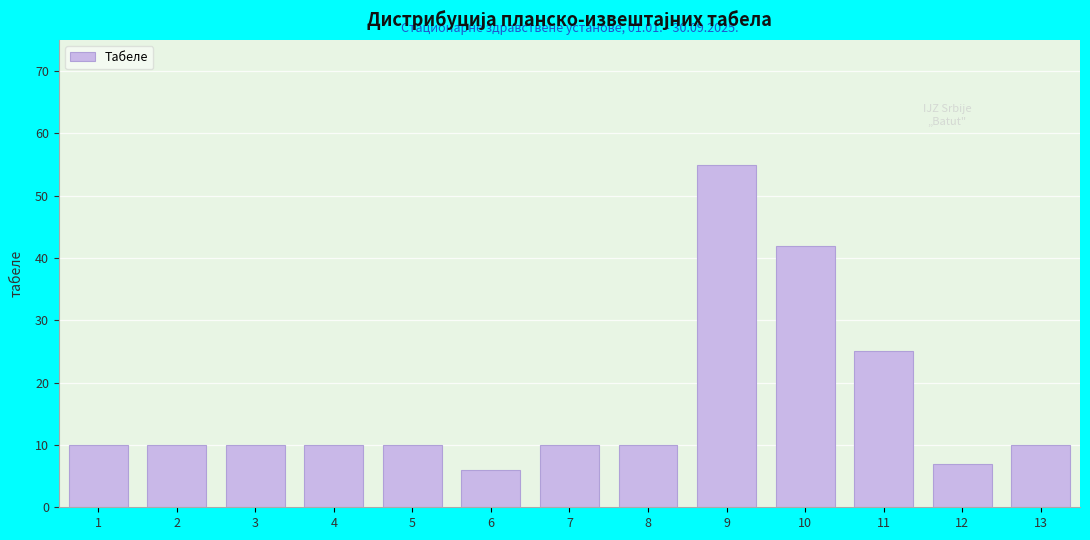

Reading left to right, list all the values displayed in this chart.

10	10	10	10	10	6	10	10	55	42	25	7	10